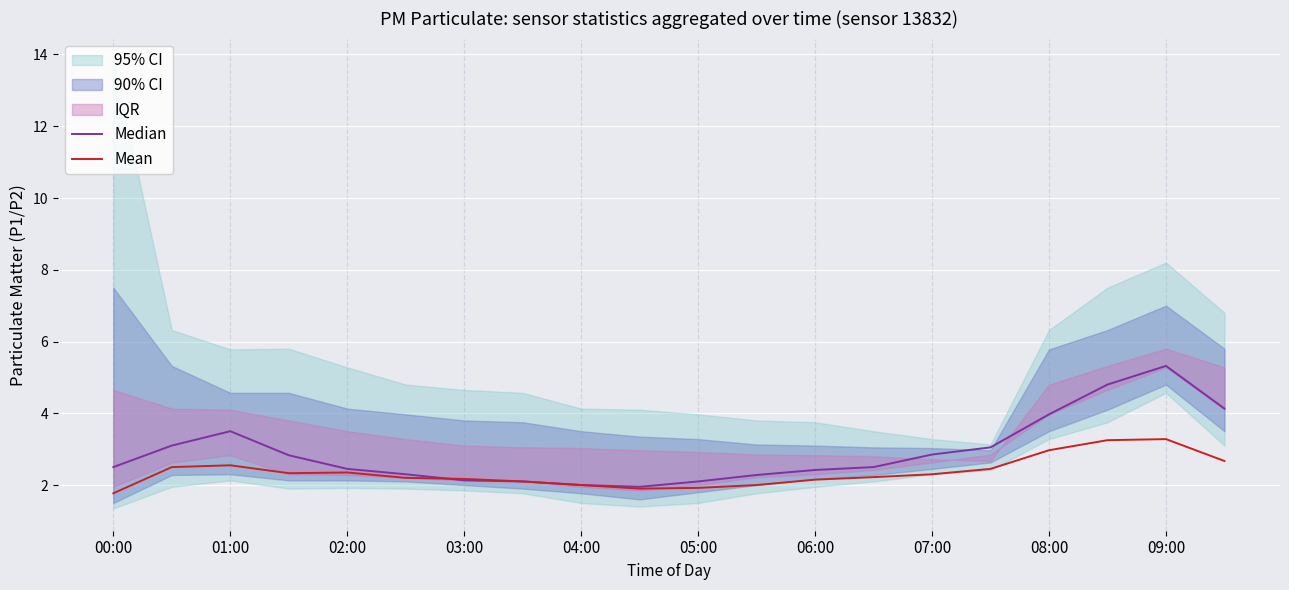

Is it true that Mean equals 5.2 at 08:00?

False